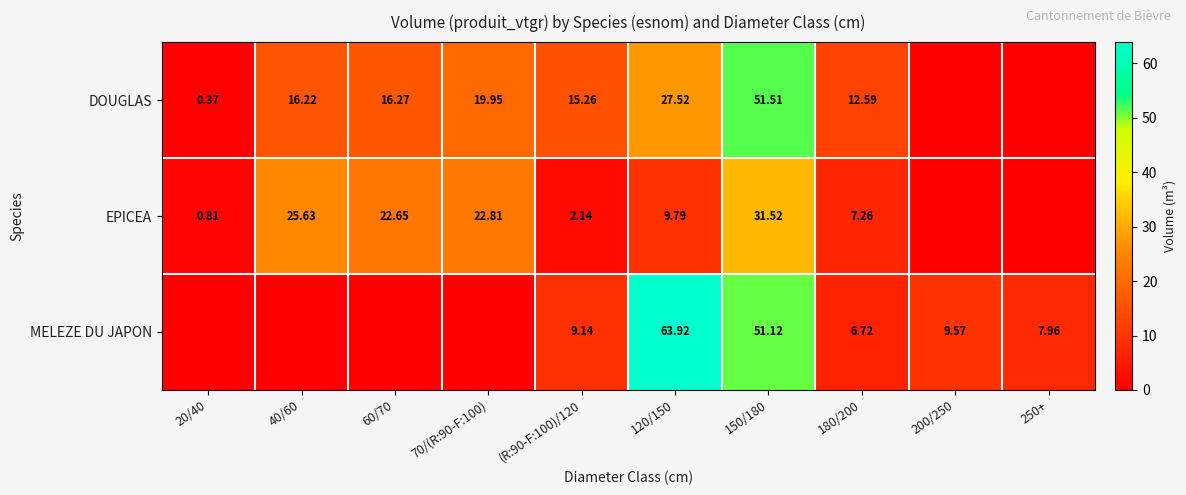

At which label is MELEZE DU JAPON closest to 31?

150/180